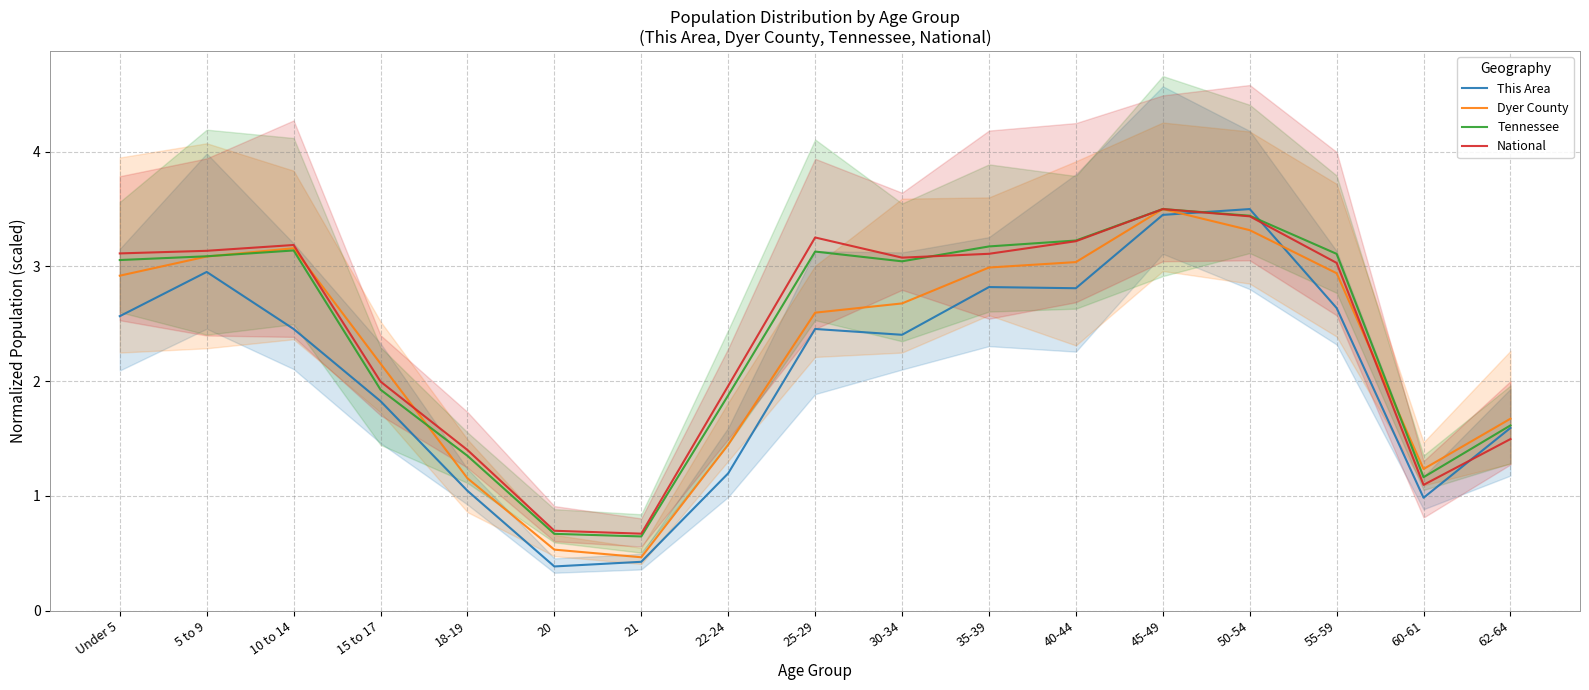

True or false: Tennessee and This Area intersect in this chart.

True